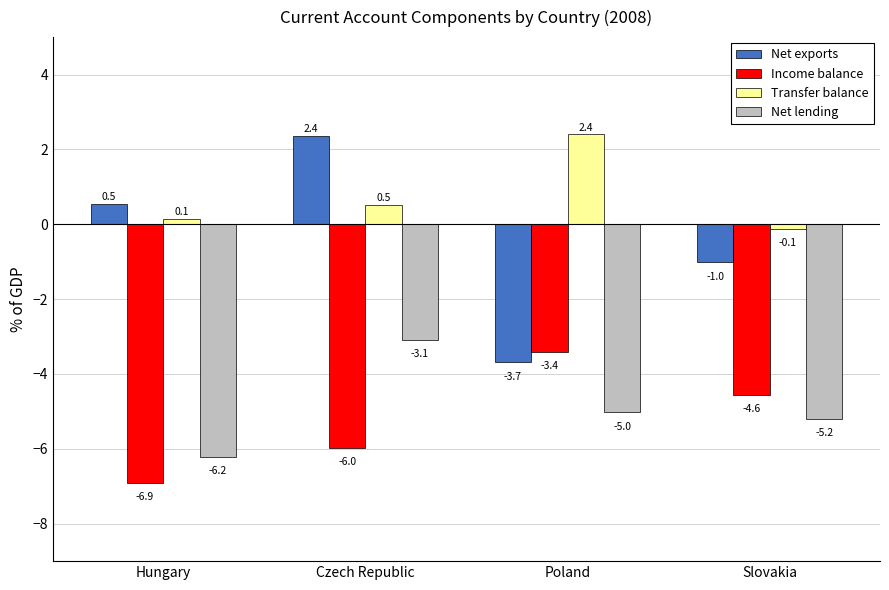

Reading left to right, extract all data points from this chart.

Net exports: Hungary=0.5	Czech Republic=2.4	Poland=-3.7	Slovakia=-1.0
Income balance: Hungary=-6.9	Czech Republic=-6.0	Poland=-3.4	Slovakia=-4.6
Transfer balance: Hungary=0.1	Czech Republic=0.5	Poland=2.4	Slovakia=-0.1
Net lending: Hungary=-6.2	Czech Republic=-3.1	Poland=-5.0	Slovakia=-5.2